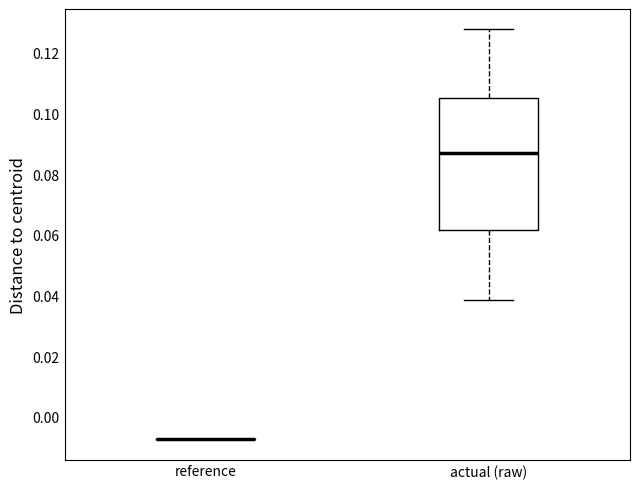

Reading left to right, transcribe this box plot: for each box, give where its median line is, the range the box spans, and where its two whiskers end, as read against the y-axis. The values are not printed on the chart, so give them approximately, as read against the axis.

reference: box collapsed to a line at -0.008, whiskers -0.008 to -0.008
actual (raw): median 0.088, box 0.062 to 0.106, whiskers 0.038 to 0.128